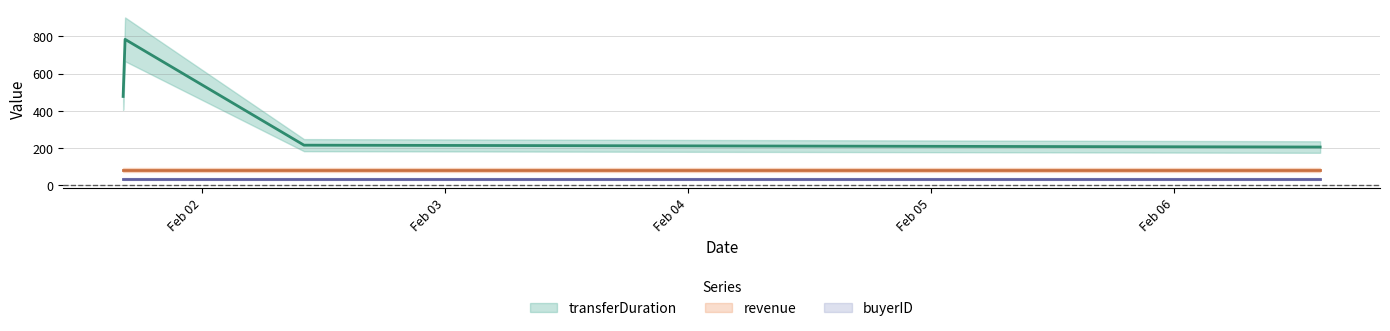

Is it true that revenue equals 82 at 2024-02-01 16:23:29?

True